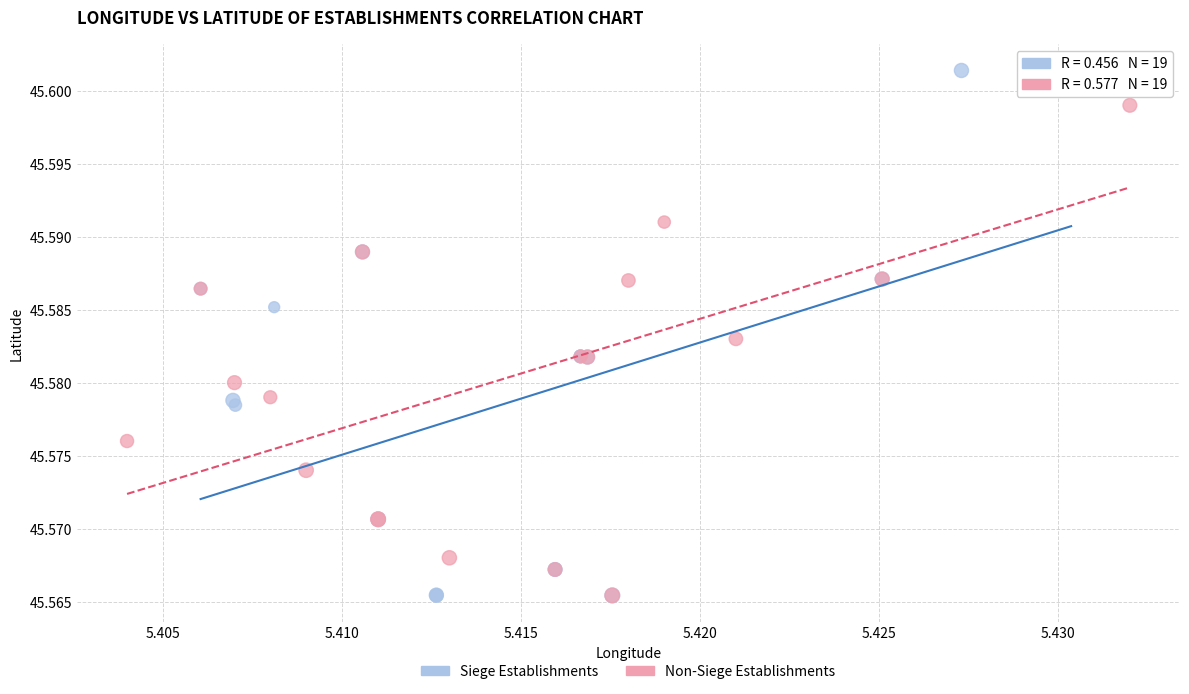

Which series has the widest spread of Y values?

Siege Establishments